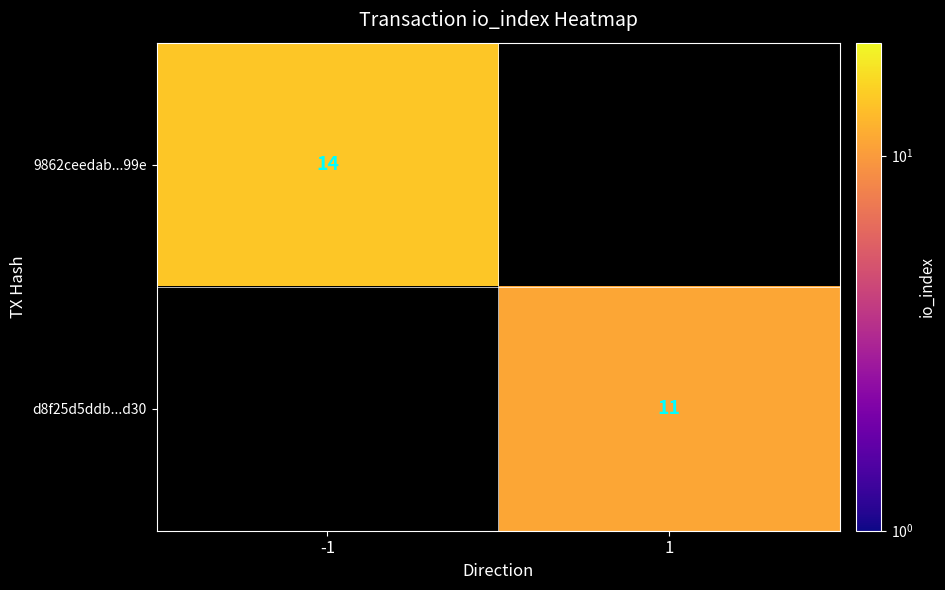

The d8f25d5ddb...d30 series shows 3 at 1. True or false?

False